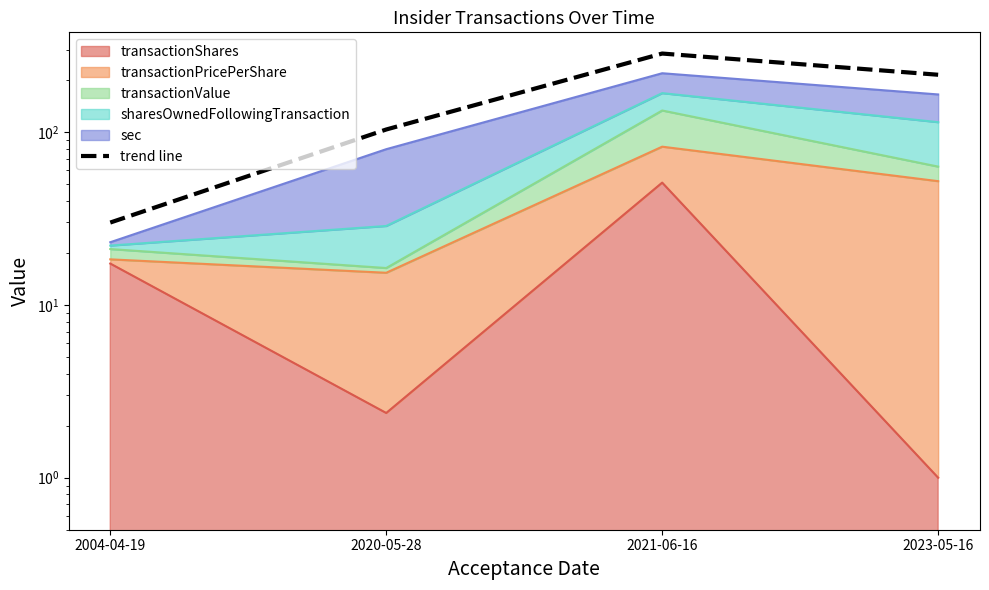

List the labels in order of value, largest first.

2021-06-16, 2023-05-16, 2020-05-28, 2004-04-19